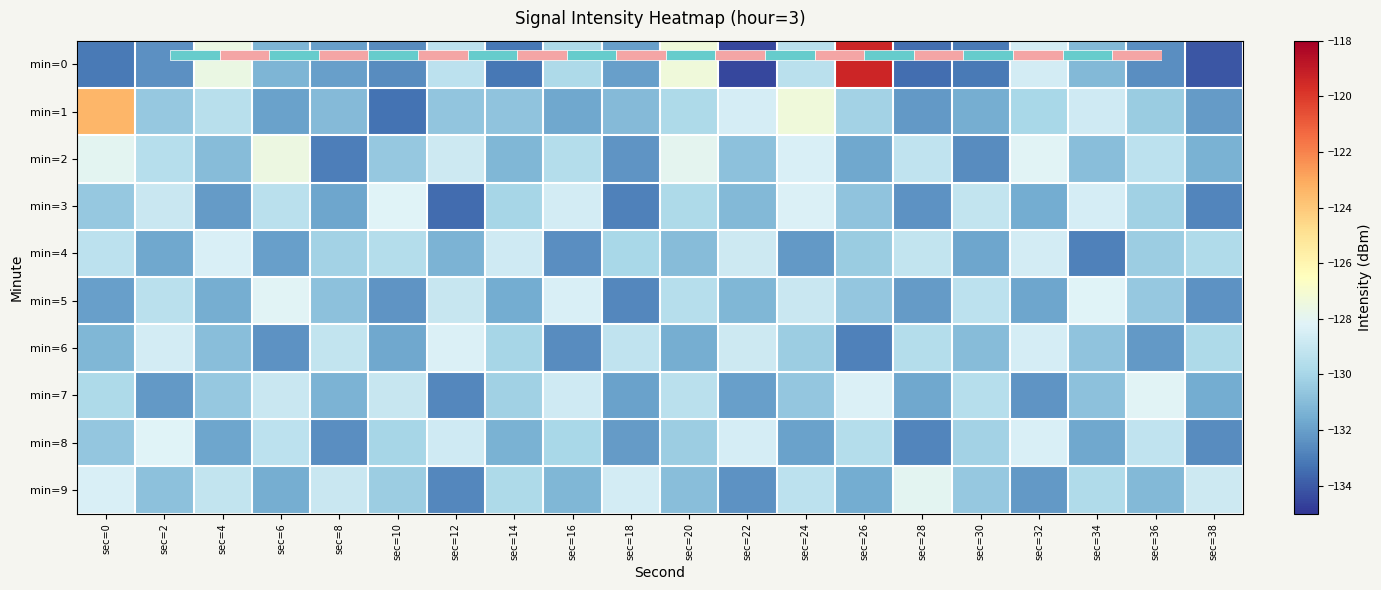

True or false: min=9 has a value of -227.4 at sec=2.

False